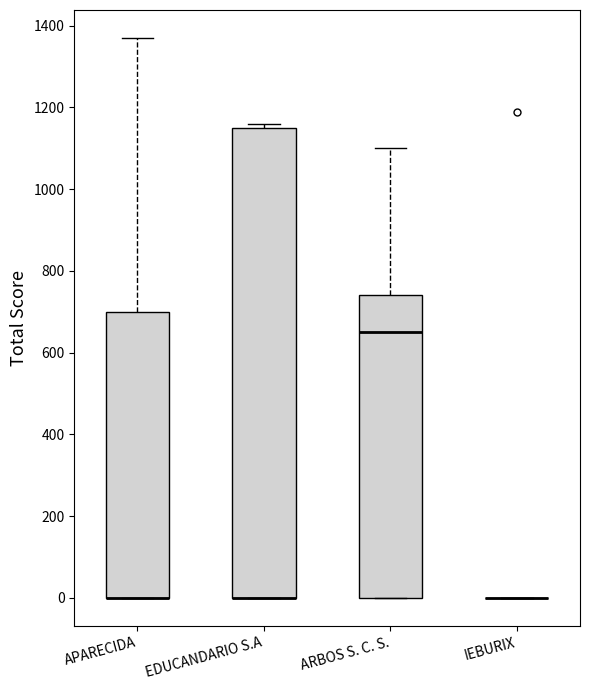

Comparing the boxes themselves (not the whiskers), which one is the tallest?

EDUCANDARIO S.A